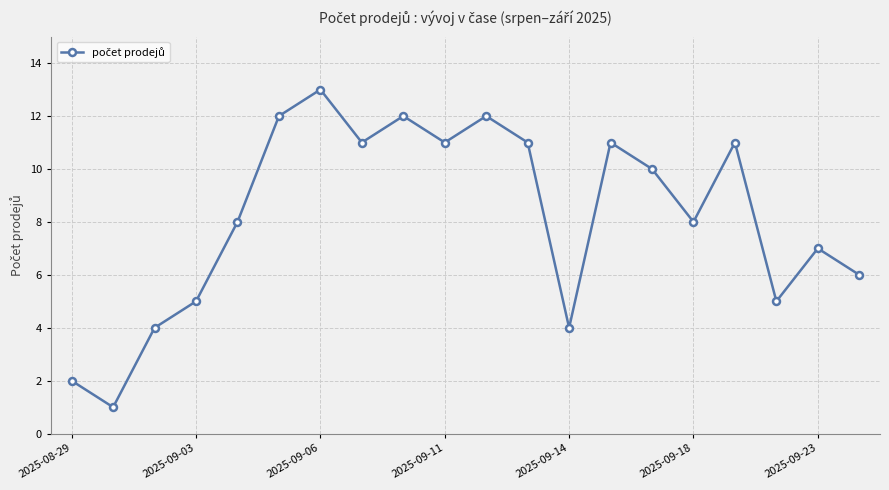

What is the maximum value shown in the chart?

13